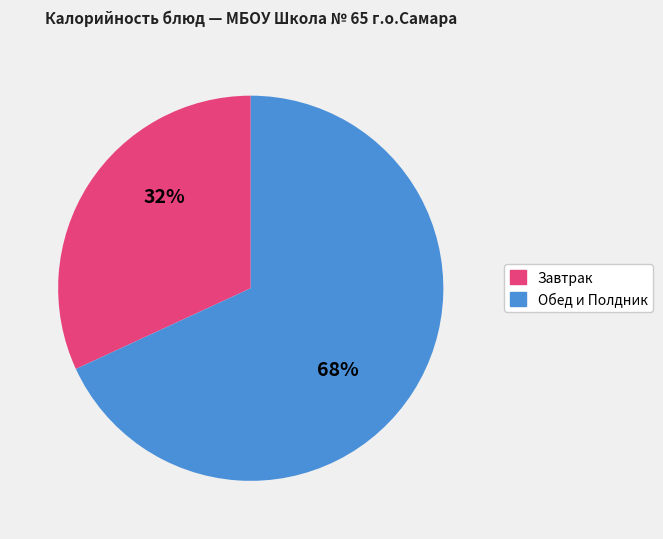

To the nearest percent, what is the average slice percentage?

50%